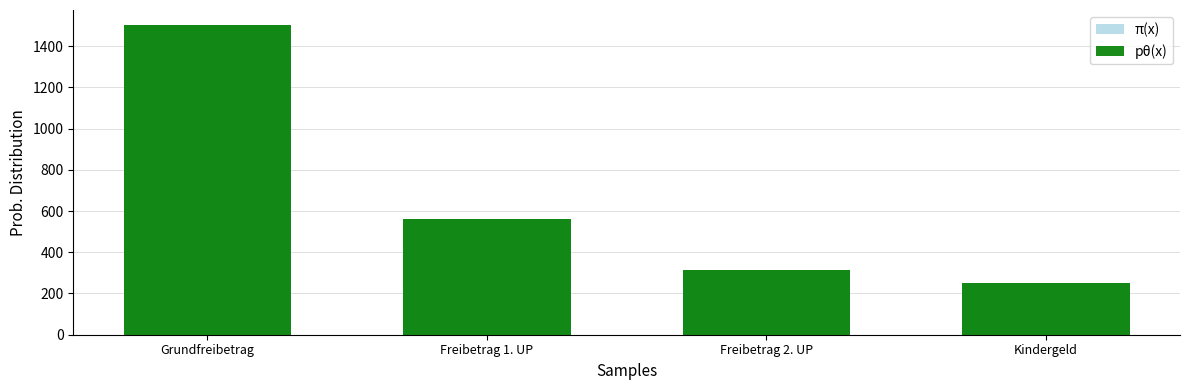

At how many categories does at least one series exceed 1175?

1